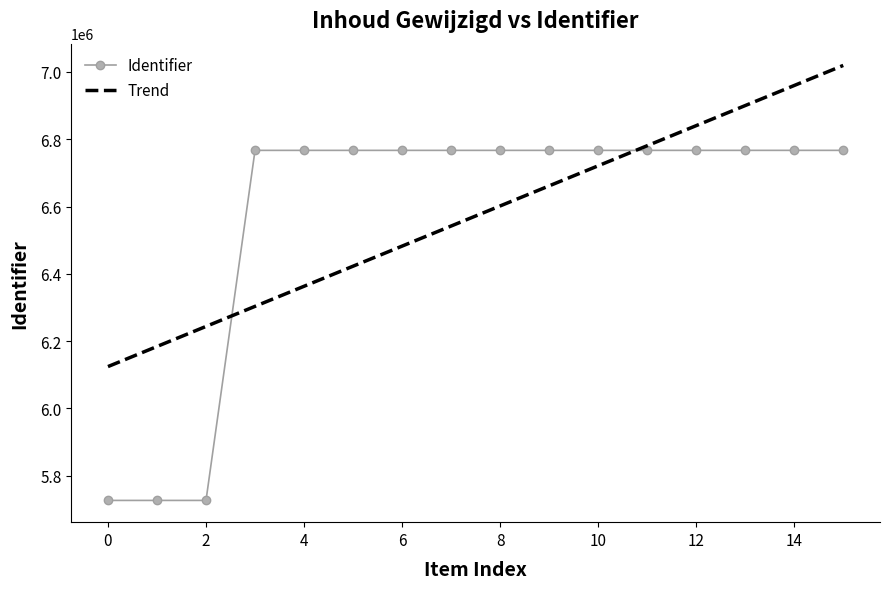

What is the difference between the maximum and minimum values in the Trend series?

895577.2